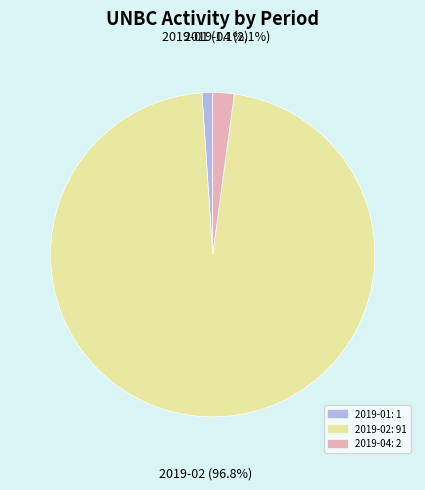

Between 2019-04 and 2019-01, which is larger?

2019-04